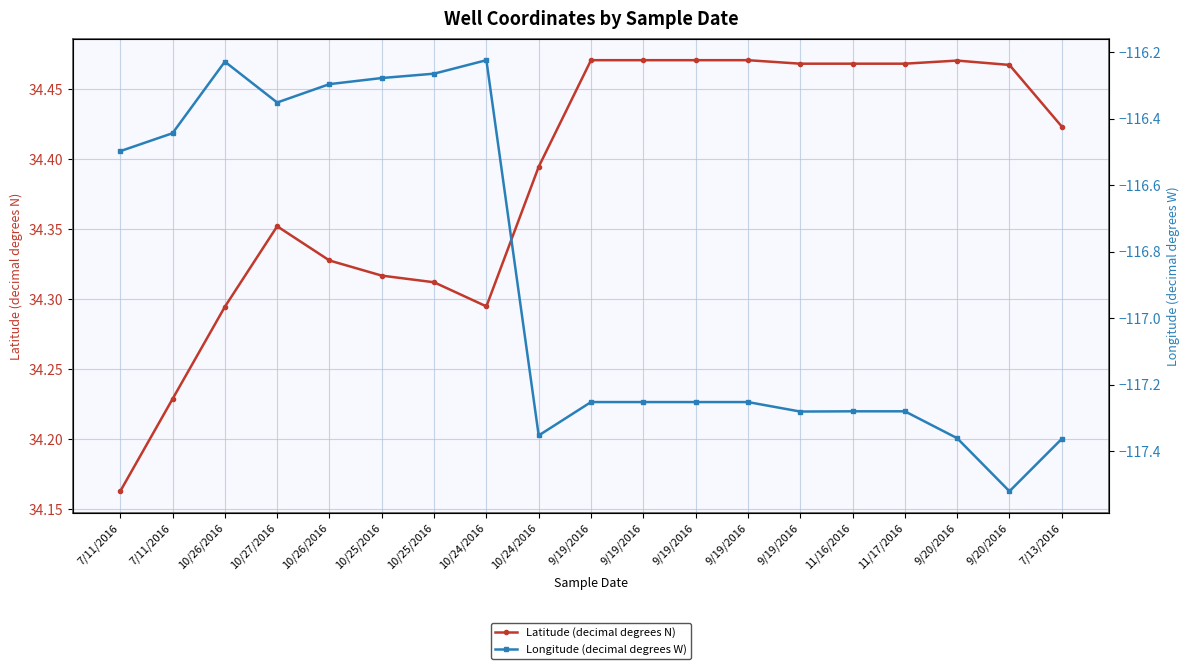

What is the label of the 1st point from the left?

7/11/2016